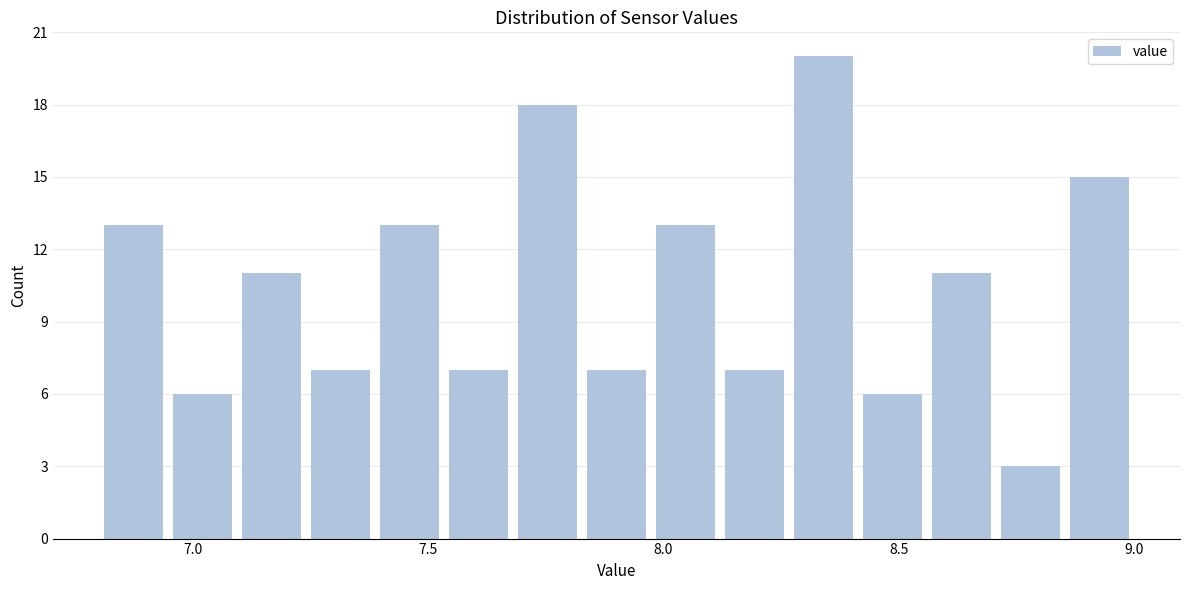

Around what value on the x-axis is the tallest bar? Give the approximate position of its centre, as read against the axis.

8.35